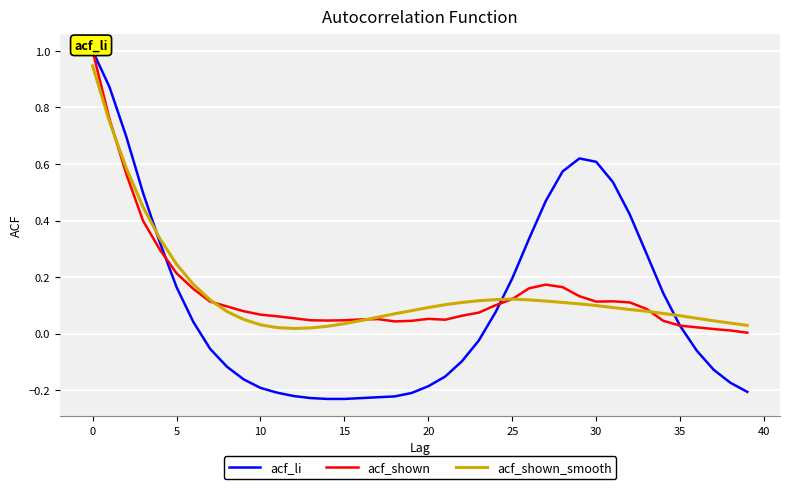

What is the highest value of the acf_shown series?

1.0